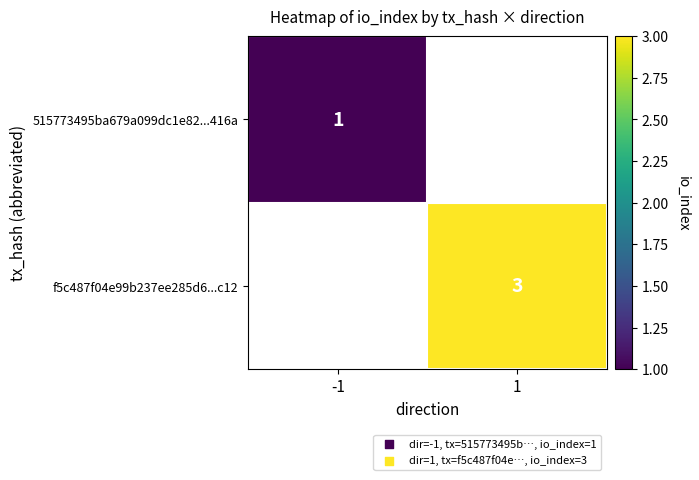

At how many categories does at least one series exceed 1?

1